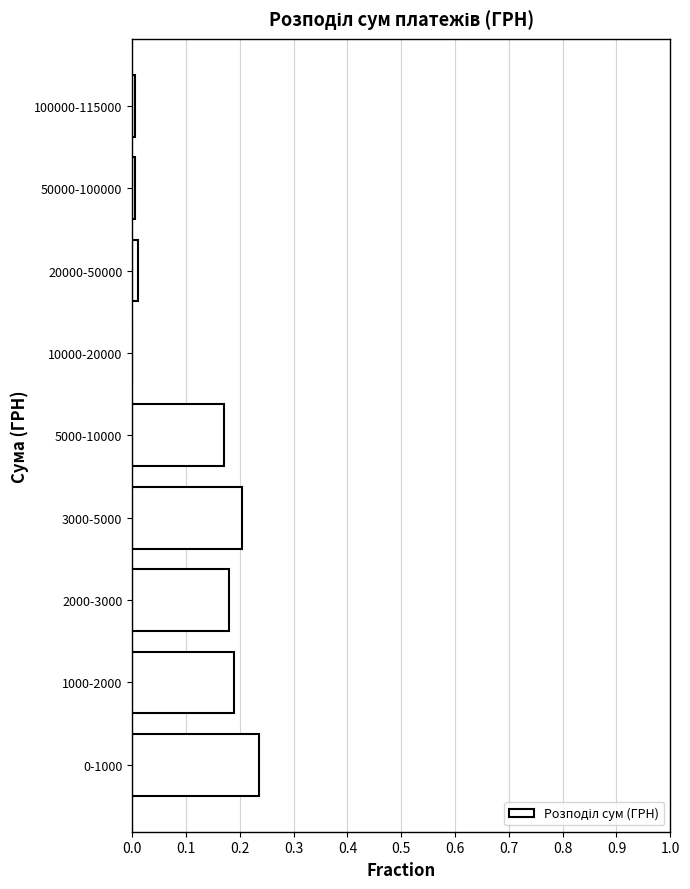

Between 5000-10000 and 3000-5000, which is larger?

3000-5000